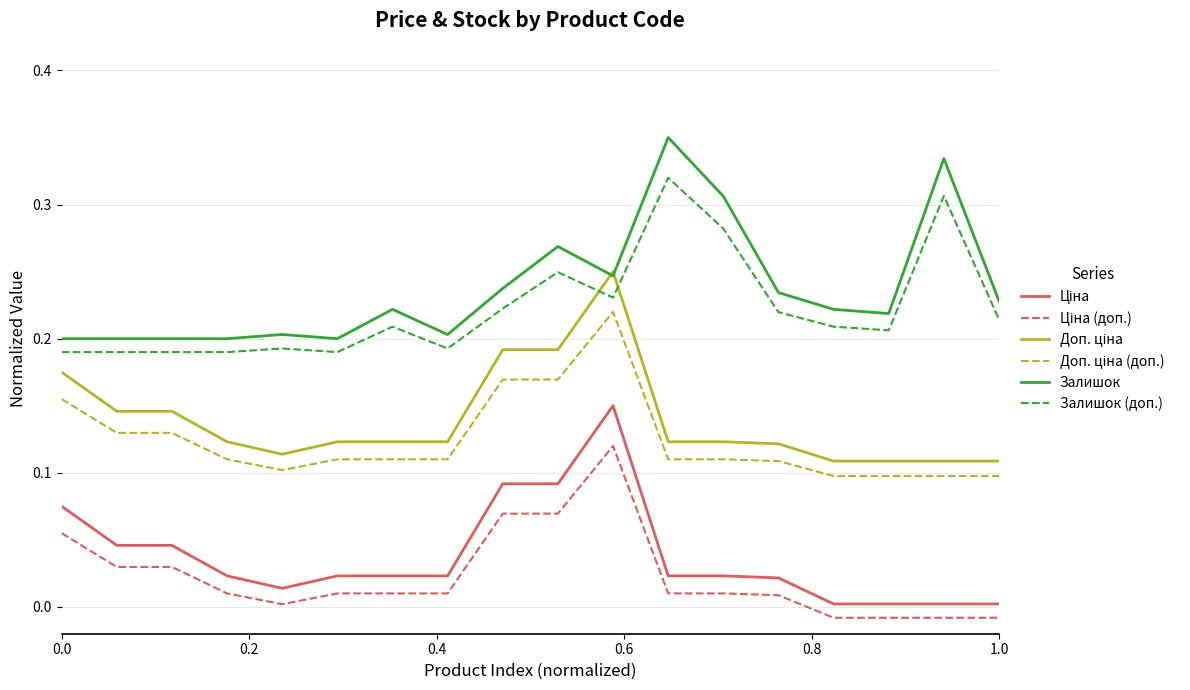

Is this an area chart (filled region under the line)?

No